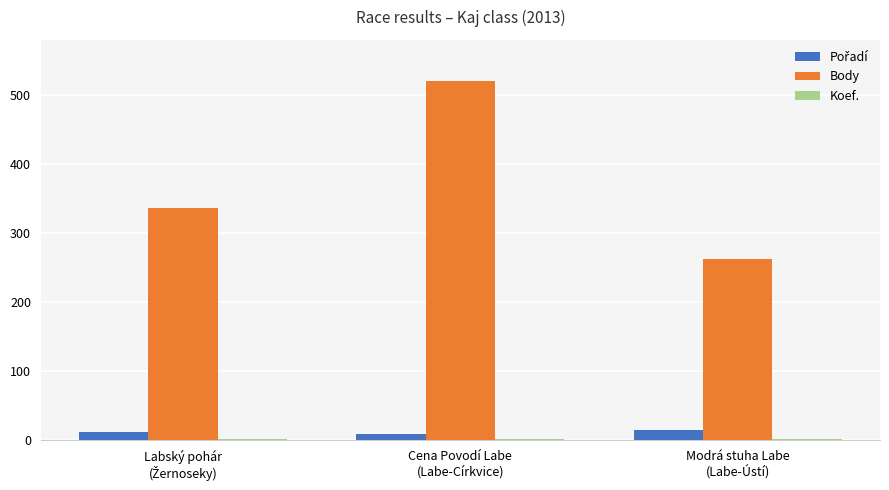

Which series has the widest spread of values?

Body